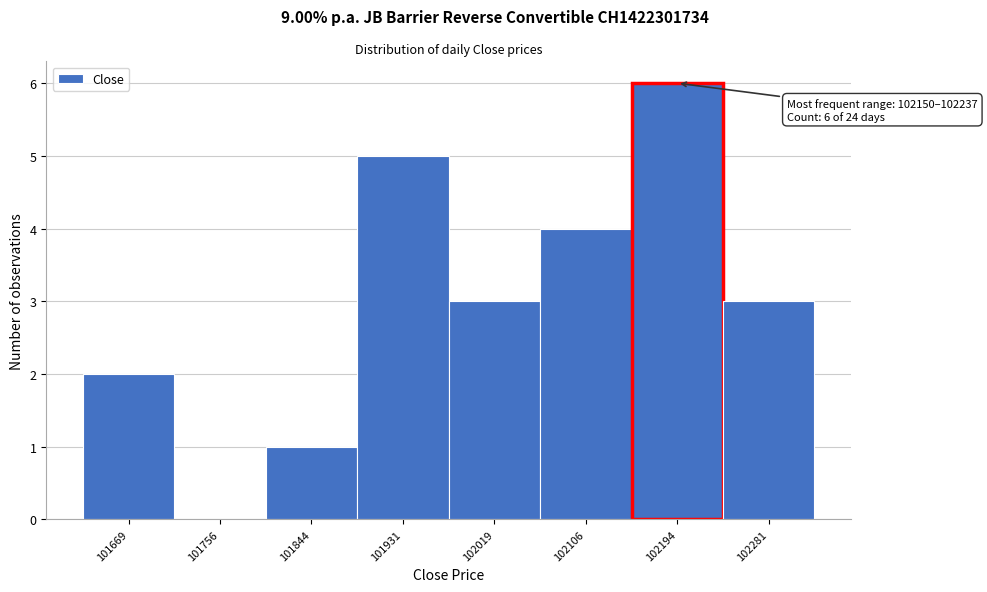

Over which range of the x-axis is the bar tallest?

102150 to 102240